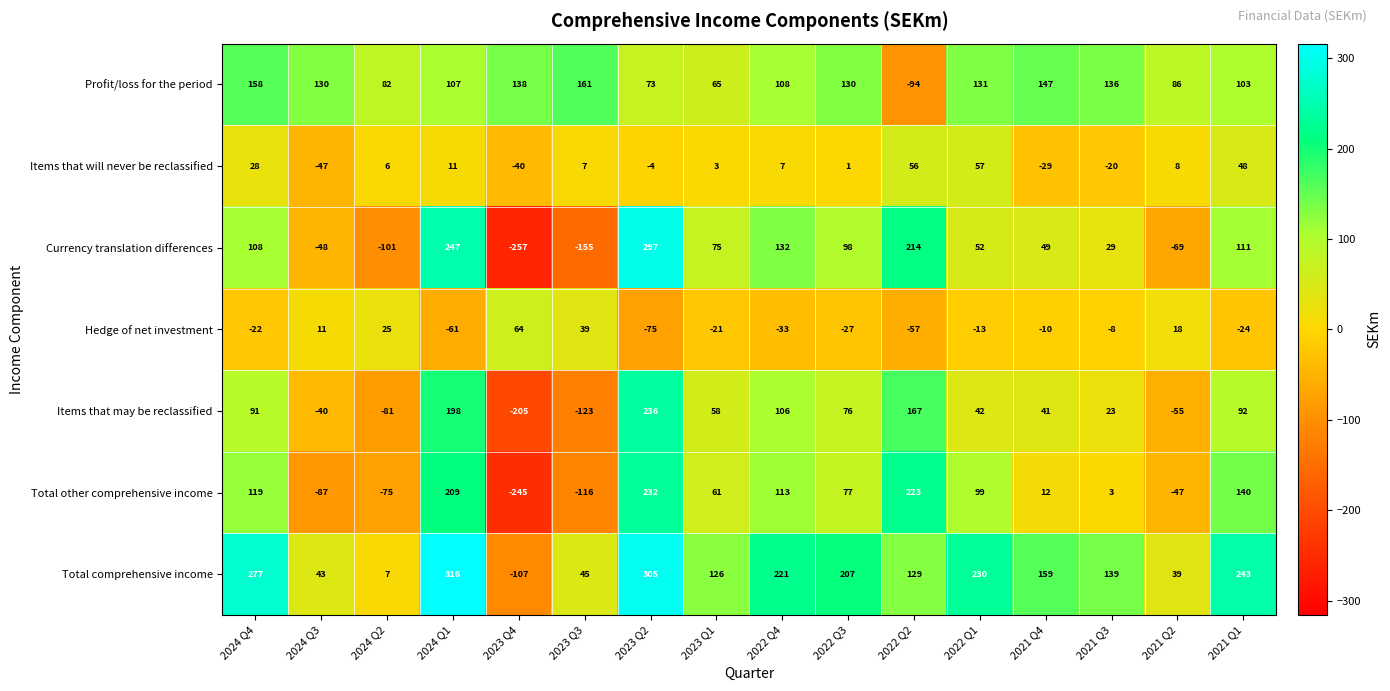

What is the difference between the second highest and minimum values in the Total other comprehensive income series?

468